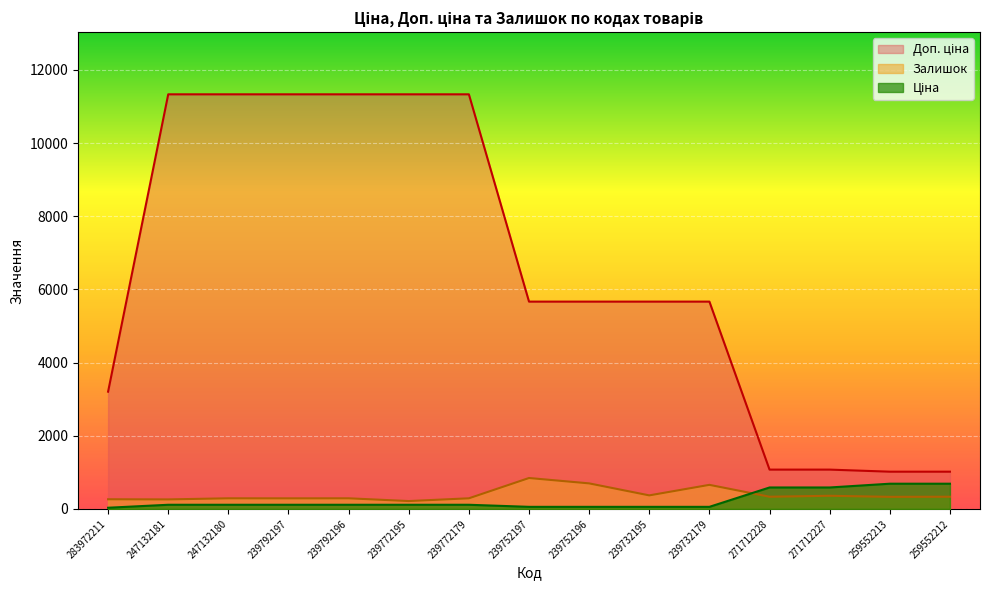

True or false: Доп. ціна and Ціна cross at least once.

False